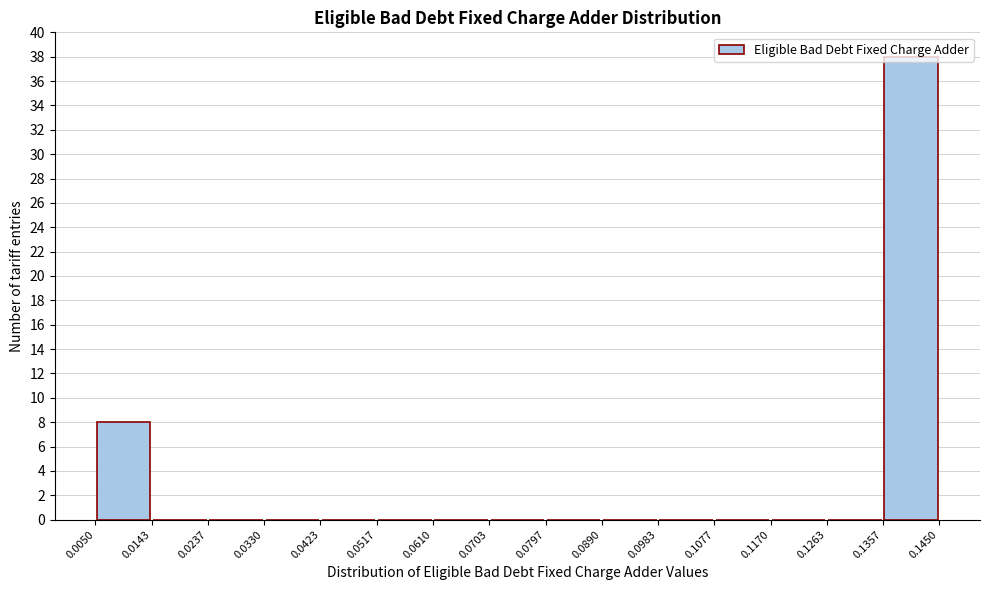

Reading left to right, transcribe this chart: for each bar, give the range it covers on the x-axis and its height. The values are not printed on the chart, so give them approximately, as read against the axis.

0.0050 to 0.0143: 8
0.0143 to 0.0237: 0
0.0237 to 0.0330: 0
0.0330 to 0.0423: 0
0.0423 to 0.0517: 0
0.0517 to 0.0610: 0
0.0610 to 0.0703: 0
0.0703 to 0.0797: 0
0.0797 to 0.0890: 0
0.0890 to 0.0983: 0
0.0983 to 0.1077: 0
0.1077 to 0.1170: 0
0.1170 to 0.1263: 0
0.1263 to 0.1357: 0
0.1357 to 0.1450: 38